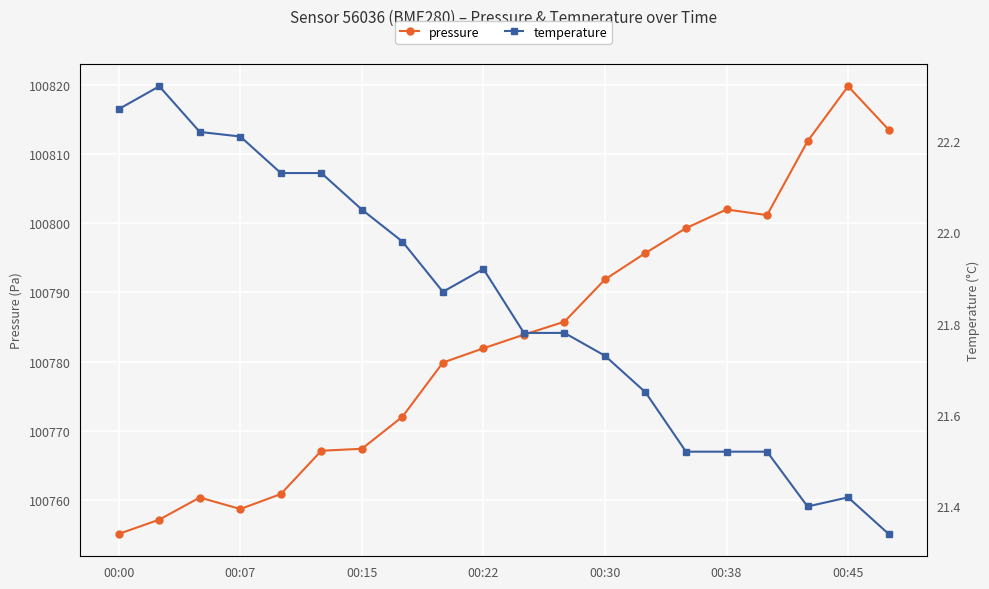

True or false: temperature and pressure cross at least once.

False